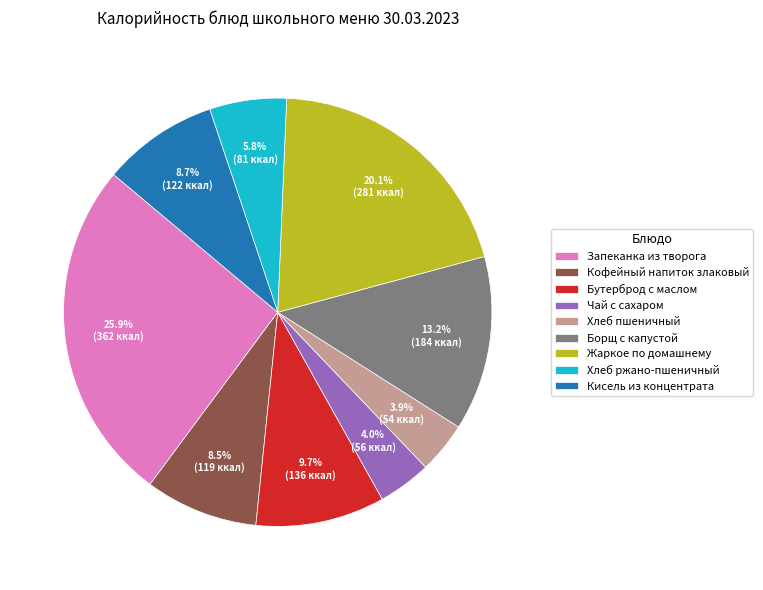

What is the largest slice in the pie chart?

Запеканка из творога